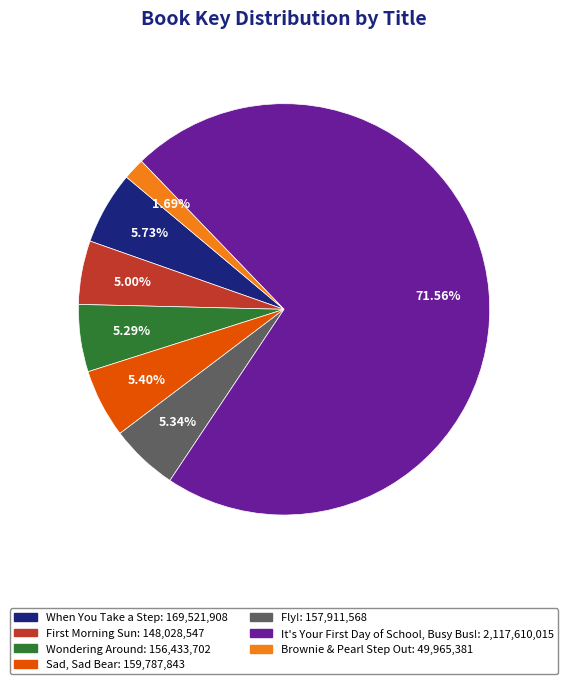

What is the majority slice?

It's Your First Day of School, Busy Bus!